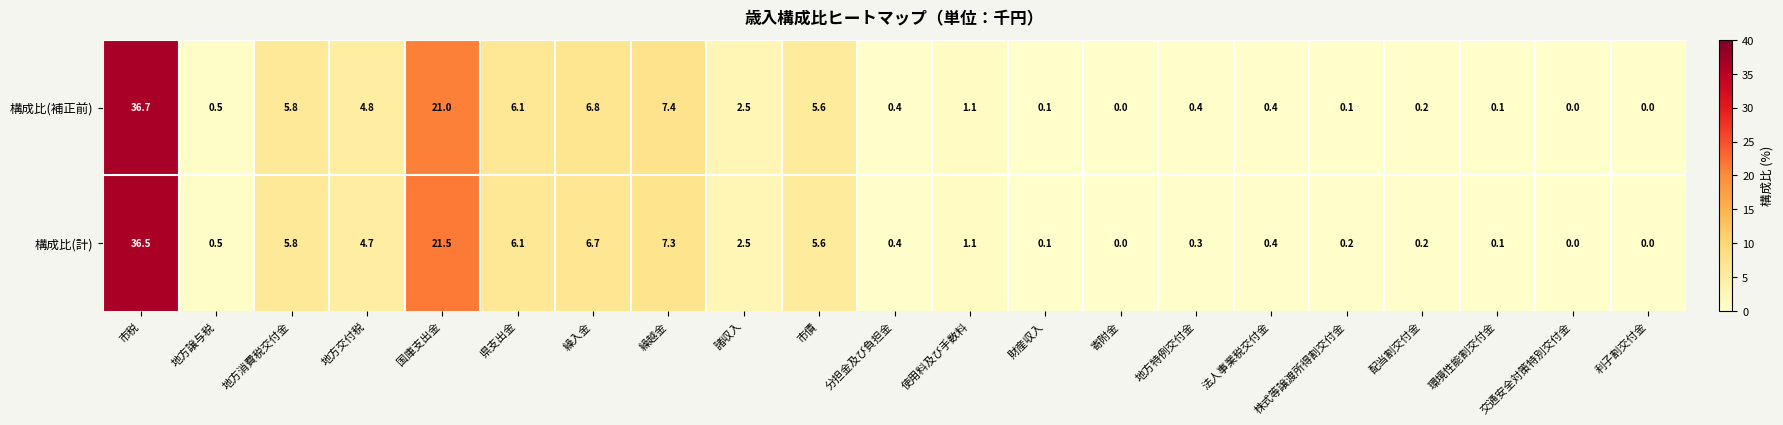

What is the total value across all series at 市税?

73.2